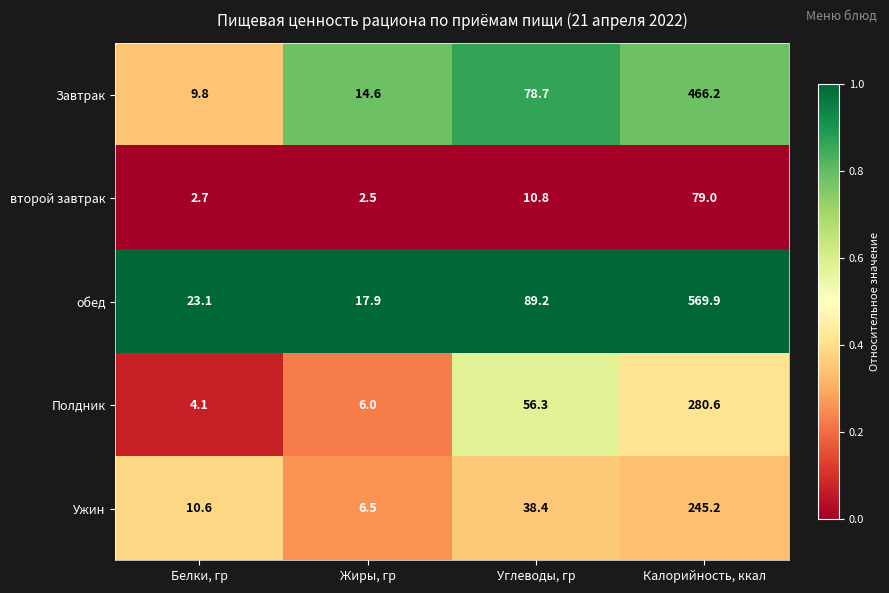

Reading right to left, list all the values displayed in this chart.

Завтрак: Калорийность, ккал=466.2	Углеводы, гр=78.7	Жиры, гр=14.6	Белки, гр=9.8
второй завтрак: Калорийность, ккал=79.0	Углеводы, гр=10.8	Жиры, гр=2.5	Белки, гр=2.7
обед: Калорийность, ккал=569.9	Углеводы, гр=89.2	Жиры, гр=17.9	Белки, гр=23.1
Полдник: Калорийность, ккал=280.6	Углеводы, гр=56.3	Жиры, гр=6.0	Белки, гр=4.1
Ужин: Калорийность, ккал=245.2	Углеводы, гр=38.4	Жиры, гр=6.5	Белки, гр=10.6